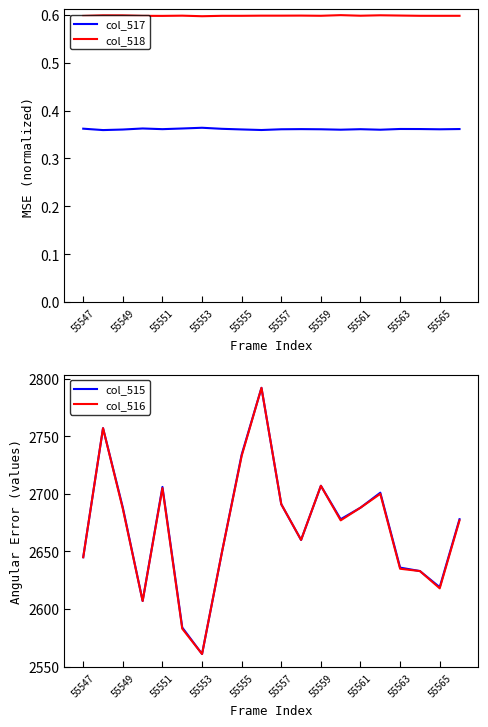

True or false: col_517 has a value of 0.2 at 55547.

False